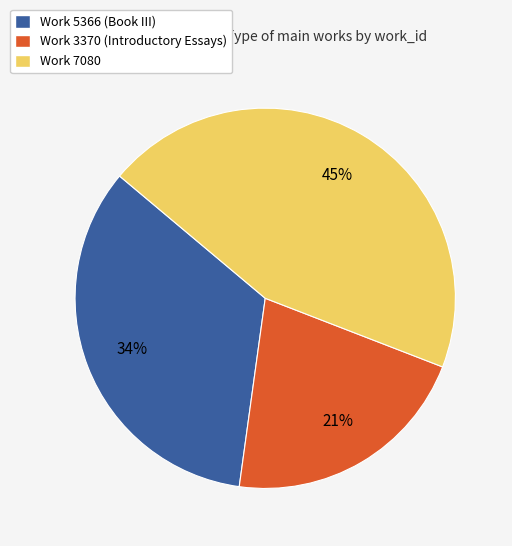

Which slice is the smallest?

Work 3370 (Introductory Essays)